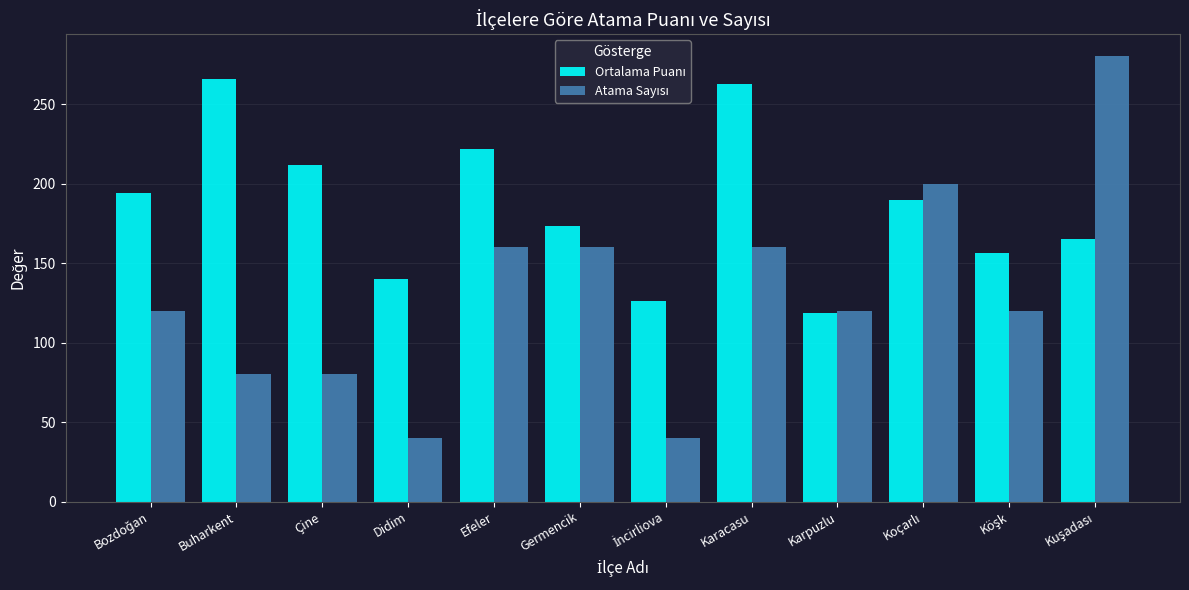

How many distinct data groups are displayed?

2